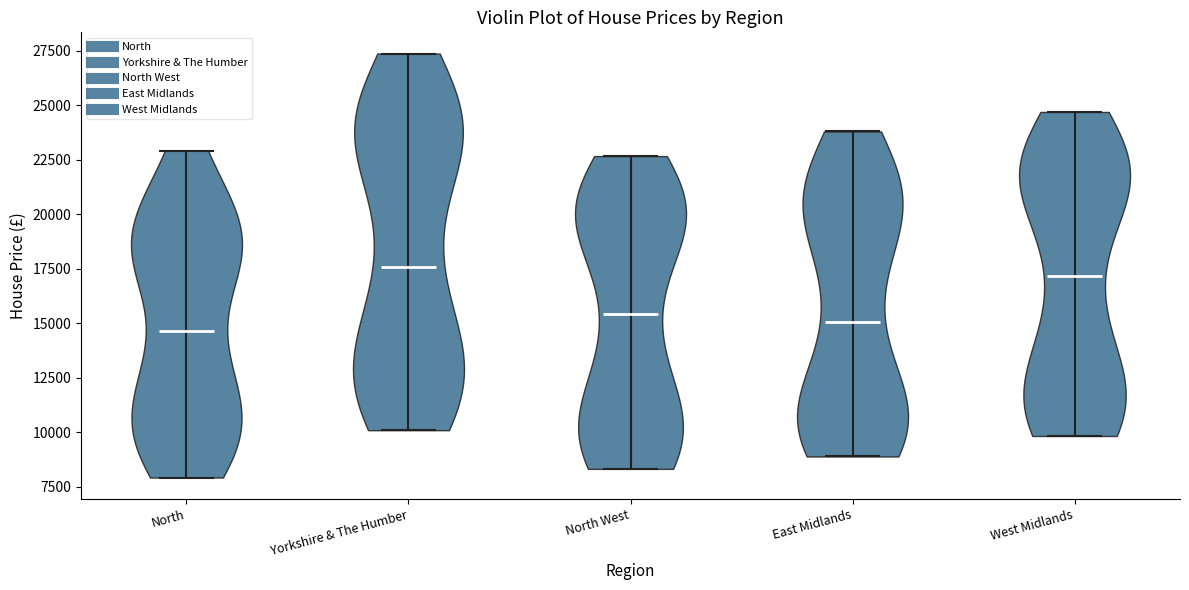

Reading left to right, read every violin against the y-axis: where its median line is, and the lowest and highest points it reaches. The values are not printed on the chart, so give them approximately, as read against the axis.

North: median line 14500, lowest point 8000, highest point 23000
Yorkshire & The Humber: median line 17500, lowest point 10000, highest point 27500
North West: median line 15500, lowest point 8500, highest point 22500
East Midlands: median line 15000, lowest point 9000, highest point 24000
West Midlands: median line 17000, lowest point 10000, highest point 24500